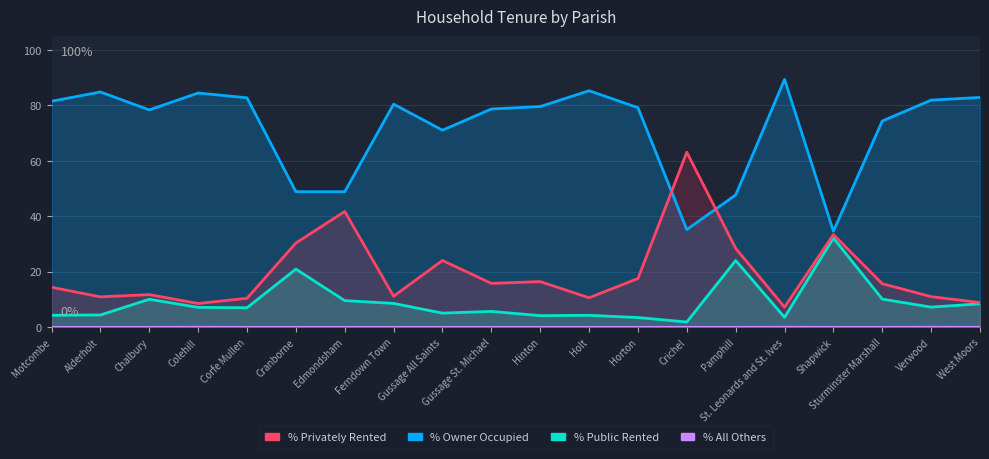

Where is the first local maximum for % Public Rented?

Chalbury